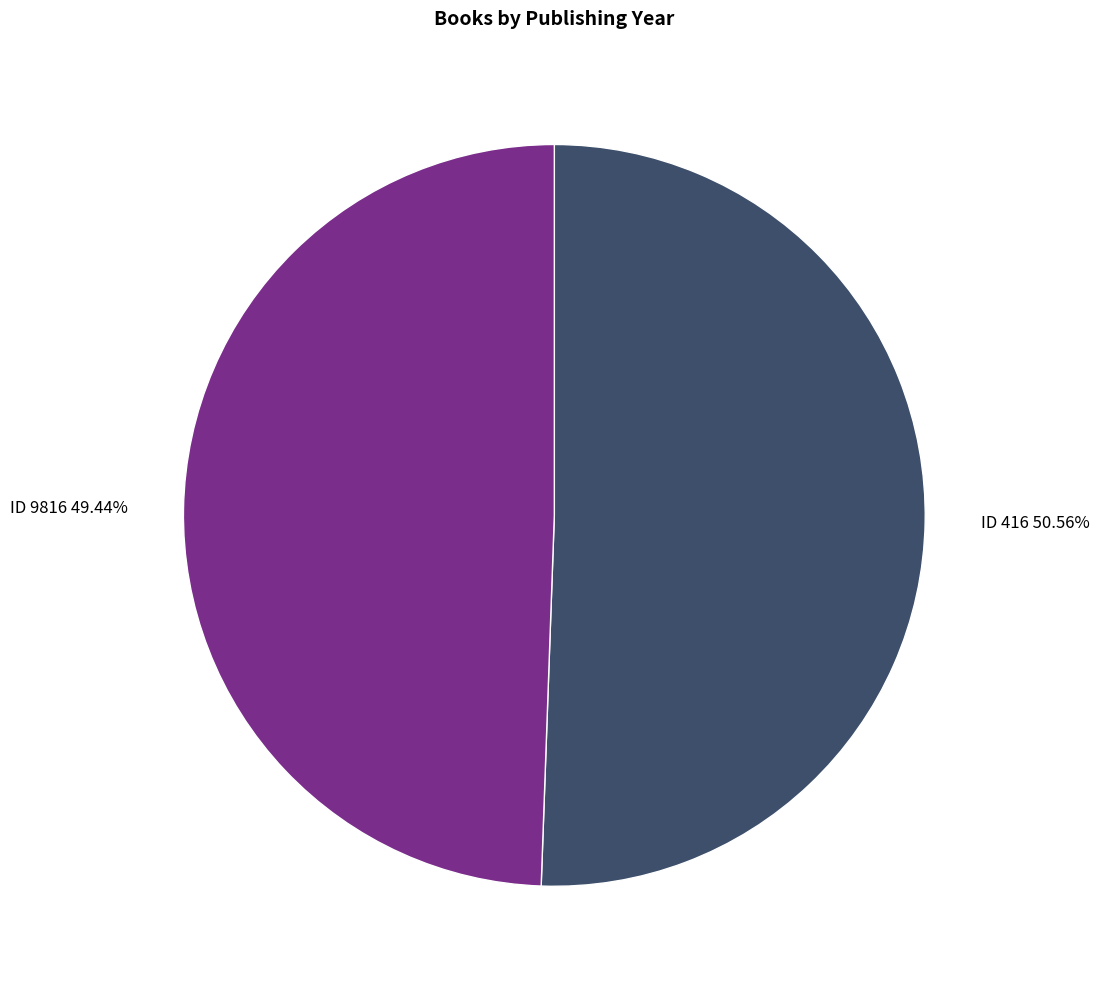

Combined, do ID 416 50.56% and ID 9816 49.44% account for over 50%?

Yes